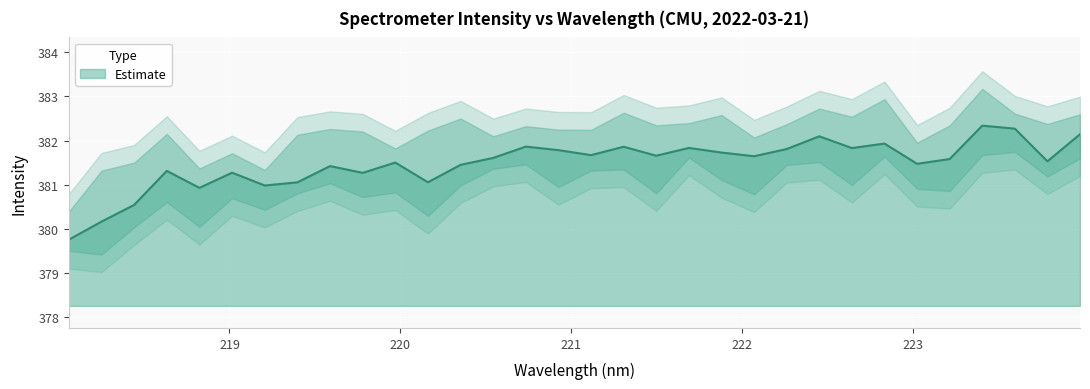

List the labels in order of value, largest first.

223.408, 223.5987, 223.9802, 222.4538, 222.8355, 220.7354, 221.3083, 221.6902, 222.6447, 222.263, 220.9264, 221.8812, 221.1174, 221.4993, 222.0721, 220.5444, 223.2172, 223.7895, 219.9712, 223.0264, 220.3533, 219.589, 218.6332, 219.0156, 219.7801, 220.1623, 219.3979, 219.2067, 218.8244, 218.442, 218.2508, 218.0596